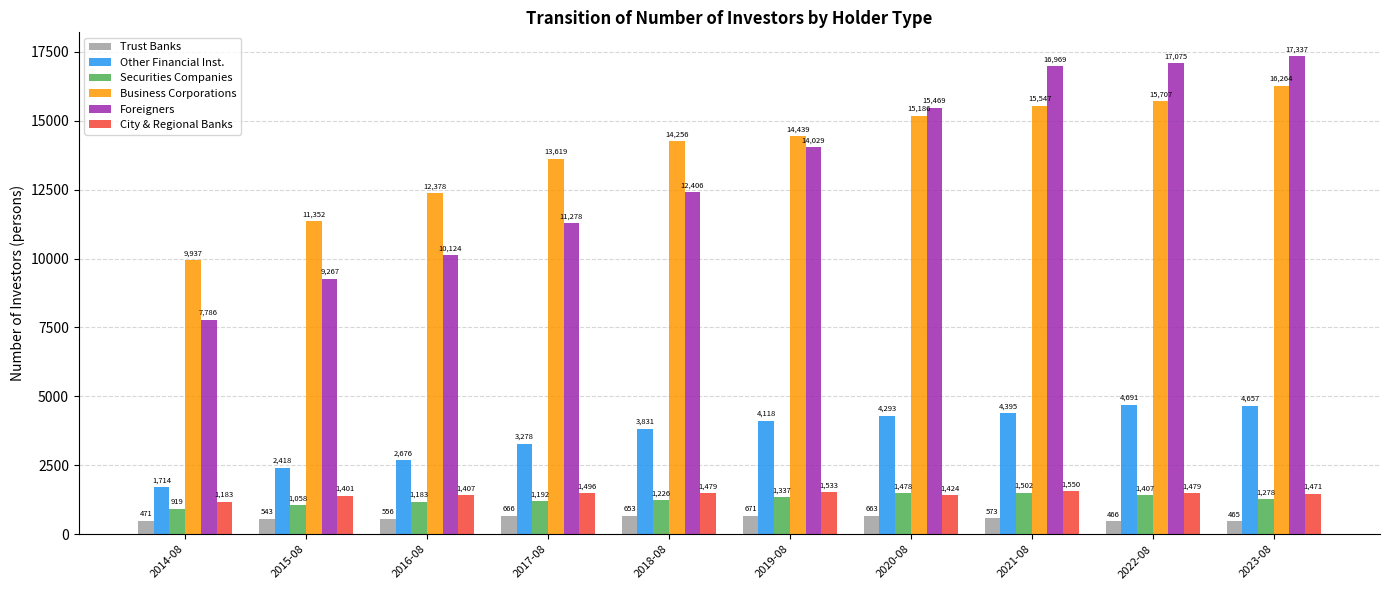

Reading left to right, list all the values displayed in this chart.

Trust Banks: 471	543	556	666	653	671	663	573	466	465
Other Financial Inst.: 1714	2418	2676	3278	3831	4118	4293	4395	4691	4657
Securities Companies: 919	1058	1183	1192	1226	1337	1478	1502	1407	1278
Business Corporations: 9937	11352	12378	13619	14256	14439	15186	15547	15707	16264
Foreigners: 7786	9267	10124	11278	12406	14029	15469	16969	17075	17337
City & Regional Banks: 1183	1401	1407	1496	1479	1533	1424	1550	1479	1471